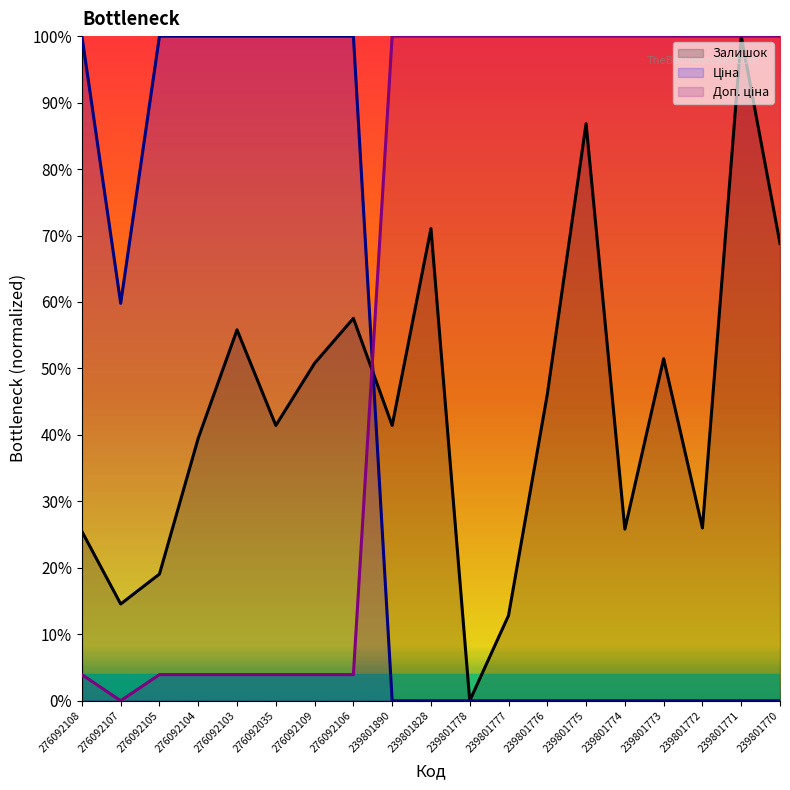

Does the chart display data point markers on the line(s)?

No